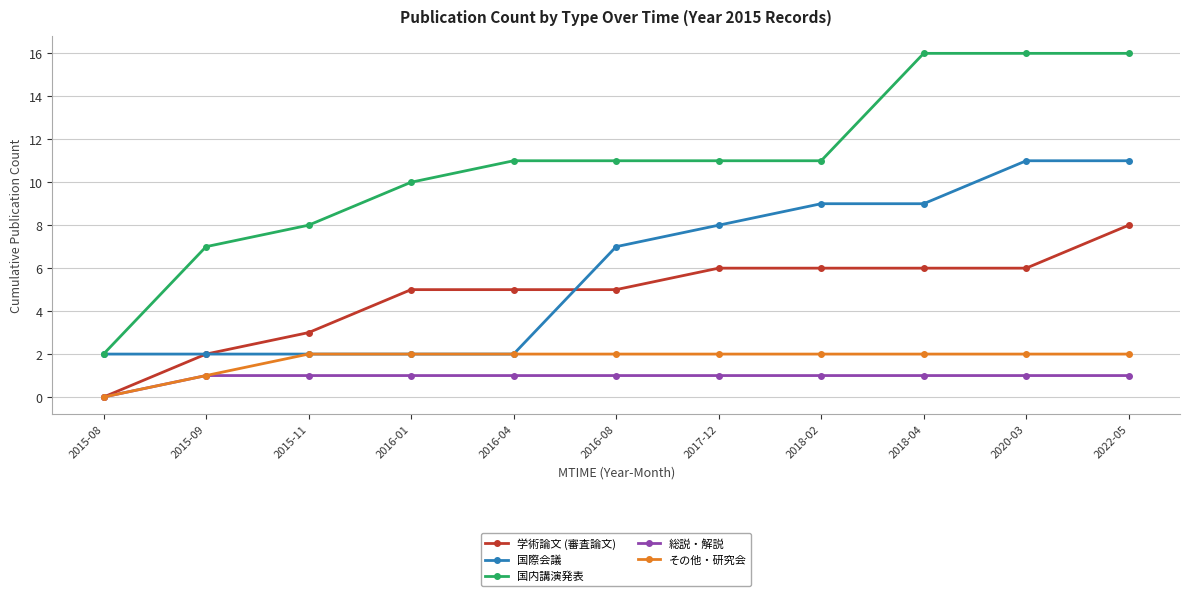

What is the value of the 国内講演発表 point at the 1st from the left?

2